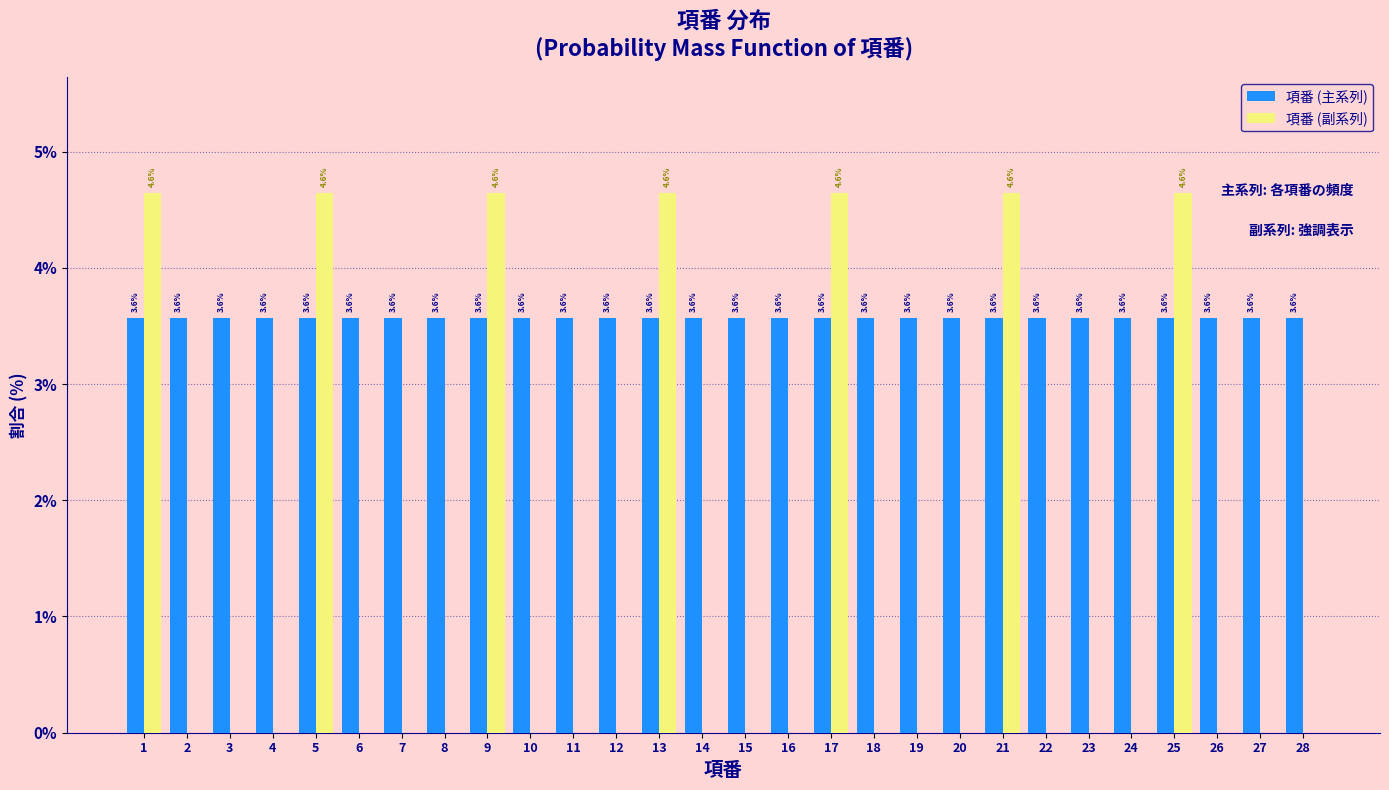

Reading left to right, list all the values displayed in this chart.

項番 (主系列): 1=3.6	2=3.6	3=3.6	4=3.6	5=3.6	6=3.6	7=3.6	8=3.6	9=3.6	10=3.6	11=3.6	12=3.6	13=3.6	14=3.6	15=3.6	16=3.6	17=3.6	18=3.6	19=3.6	20=3.6	21=3.6	22=3.6	23=3.6	24=3.6	25=3.6	26=3.6	27=3.6	28=3.6
項番 (副系列): 1=4.6	2=0.0	3=0.0	4=0.0	5=4.6	6=0.0	7=0.0	8=0.0	9=4.6	10=0.0	11=0.0	12=0.0	13=4.6	14=0.0	15=0.0	16=0.0	17=4.6	18=0.0	19=0.0	20=0.0	21=4.6	22=0.0	23=0.0	24=0.0	25=4.6	26=0.0	27=0.0	28=0.0